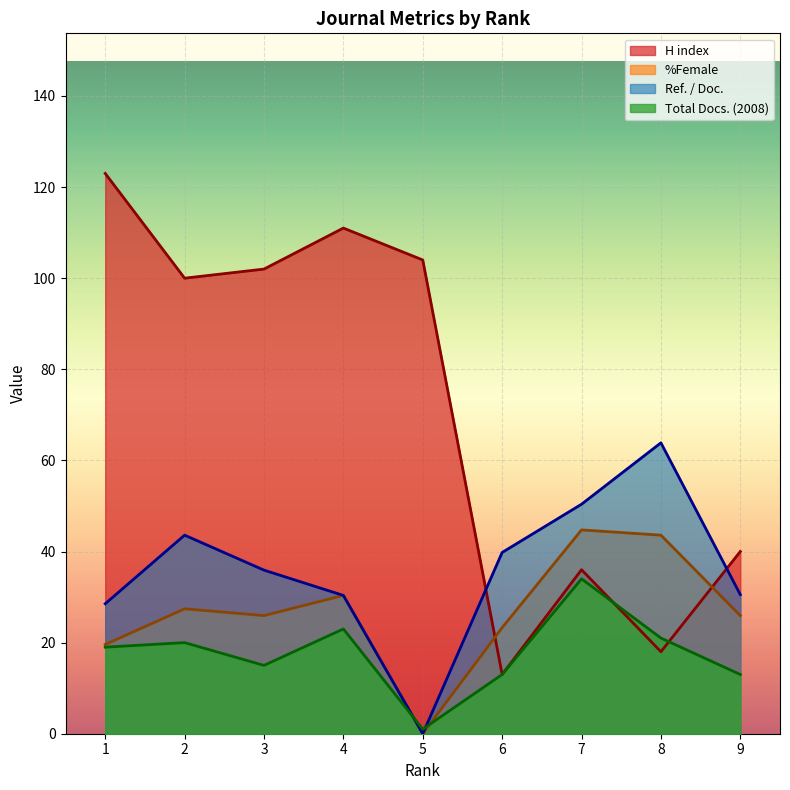

What is the greatest value displayed?

123.0